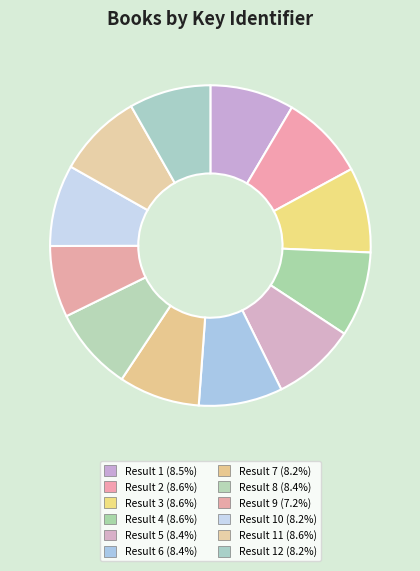

How many slices are in this pie chart?

12